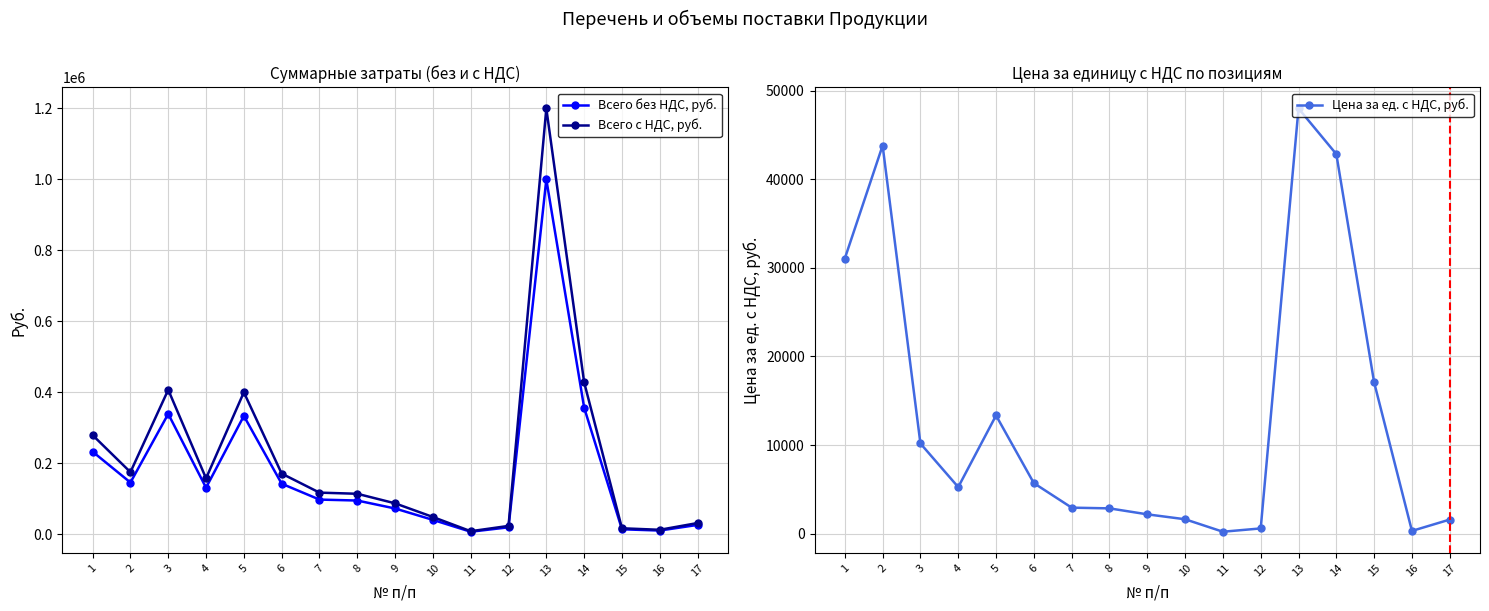

Where is the first local maximum for Всего с НДС, руб.?

3